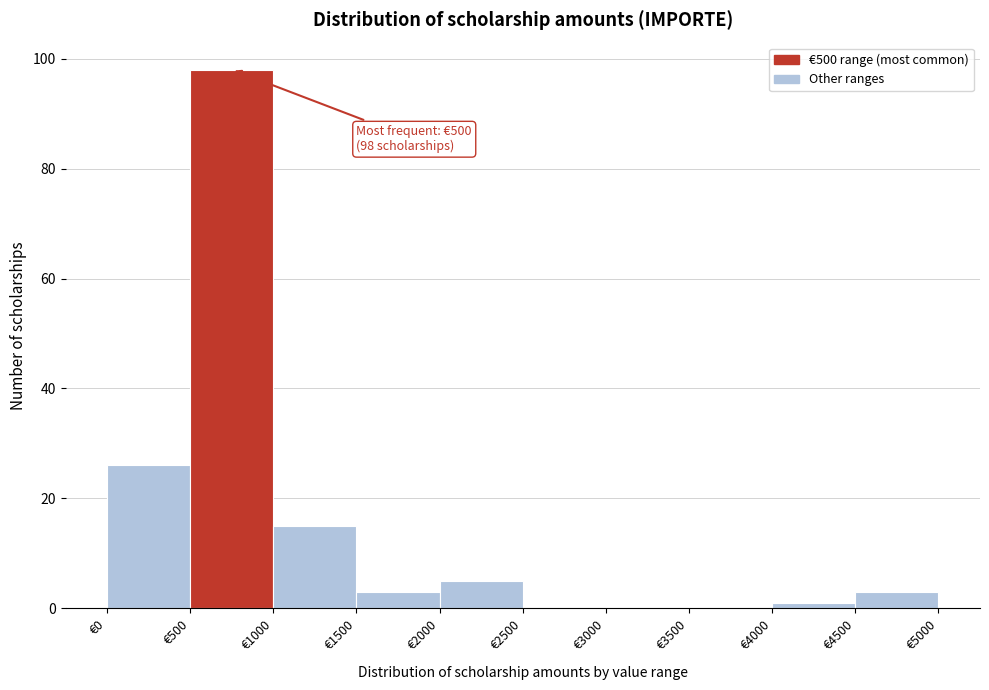

Over which range of the x-axis is the bar tallest?

500 to 1000